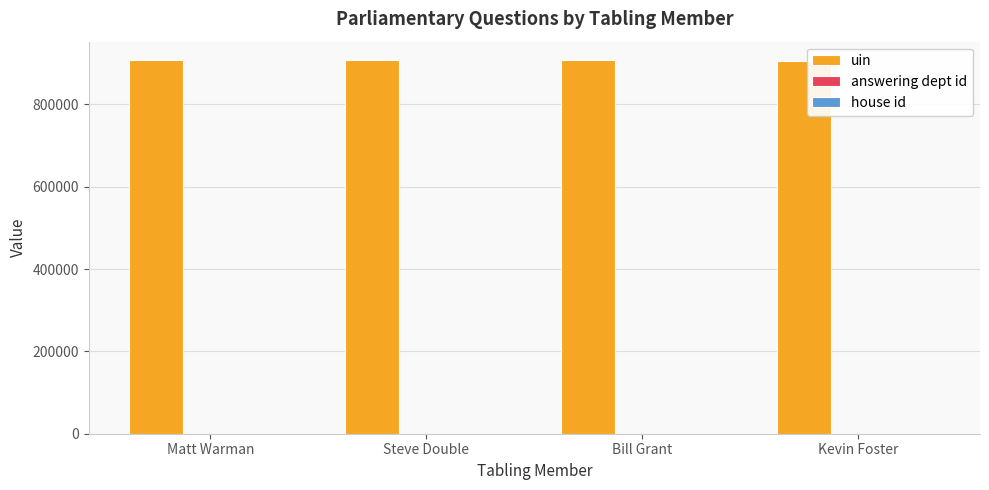

What is the sum of all uin values?

3628410